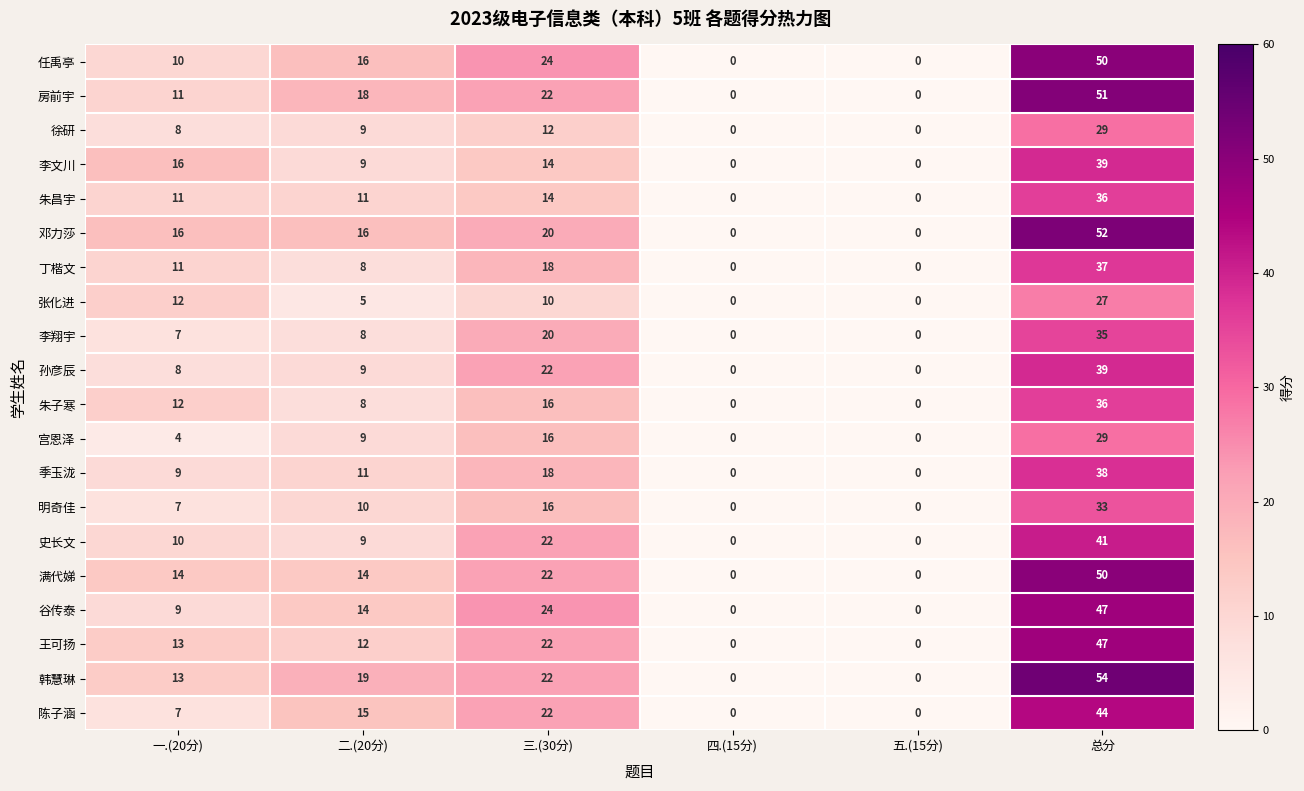

Which category has the highest value in the 朱昌宇 series?

总分